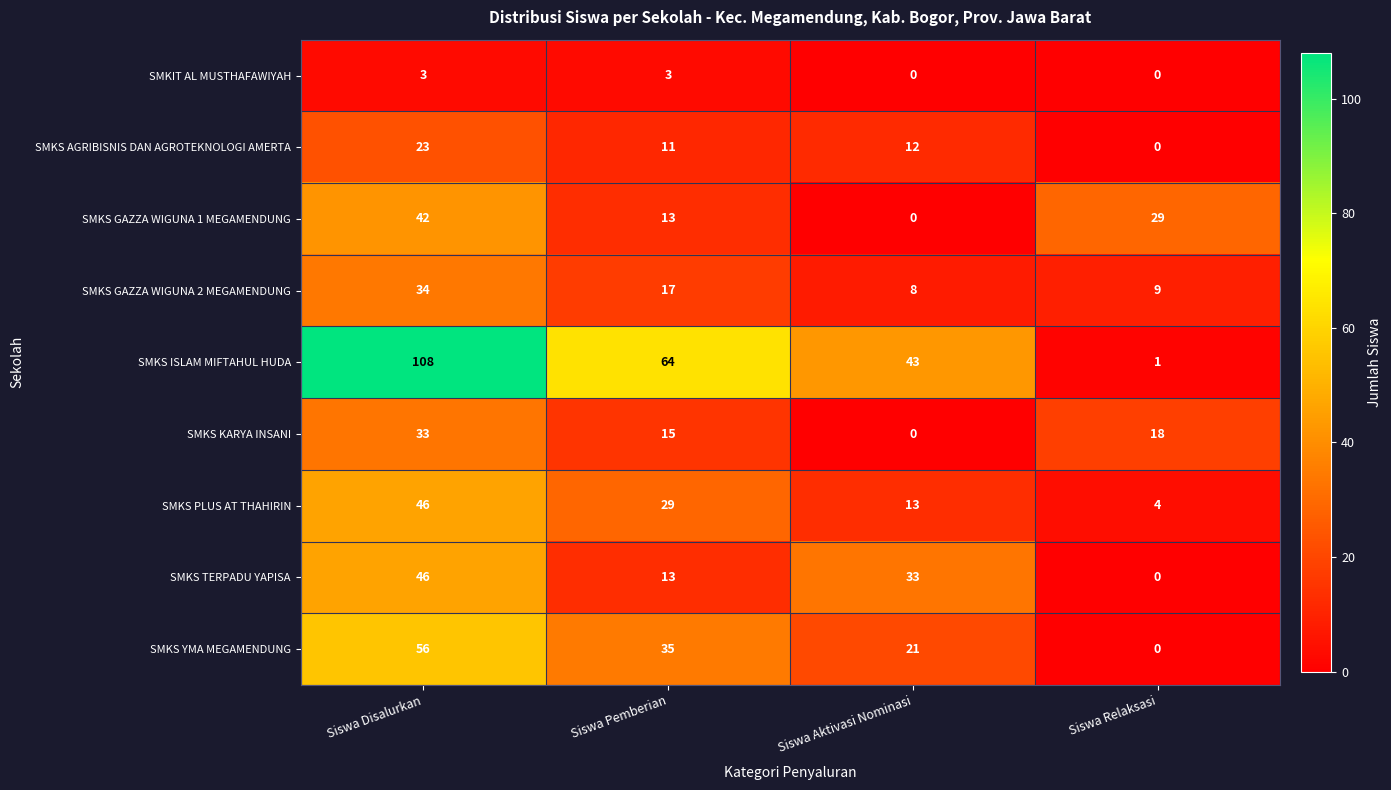

True or false: SMKS GAZZA WIGUNA 1 MEGAMENDUNG has a value of 55 at Siswa Disalurkan.

False